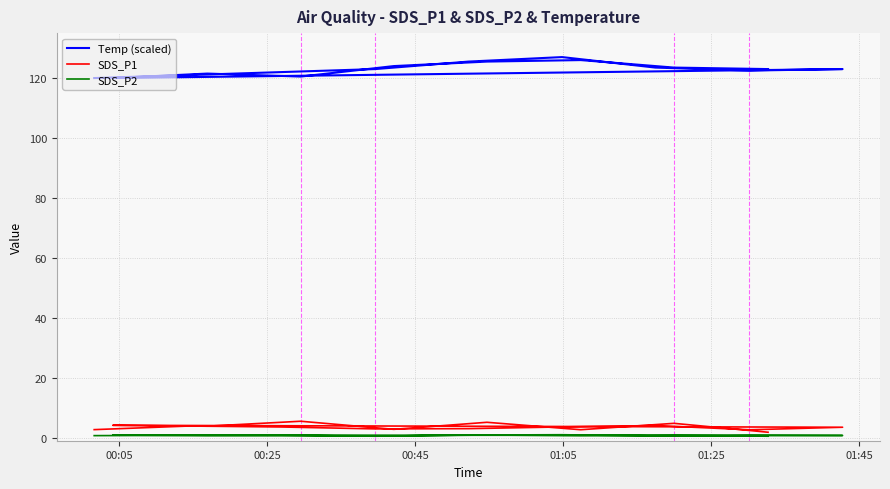

How many lines are shown in the chart?

3